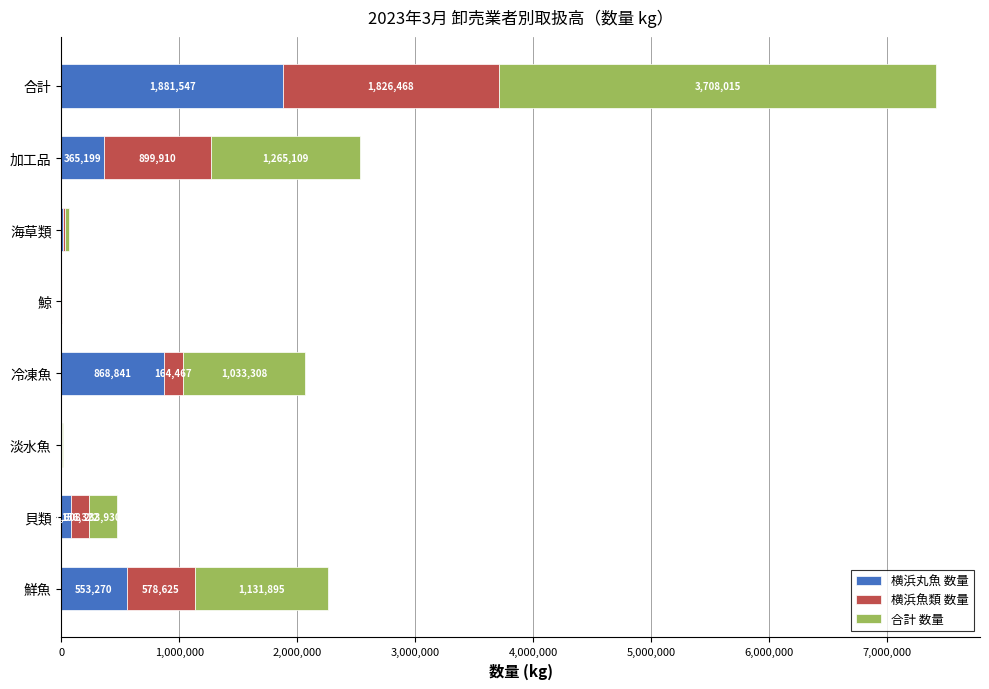

What are all the series names shown in the legend?

横浜丸魚 数量, 横浜魚類 数量, 合計 数量